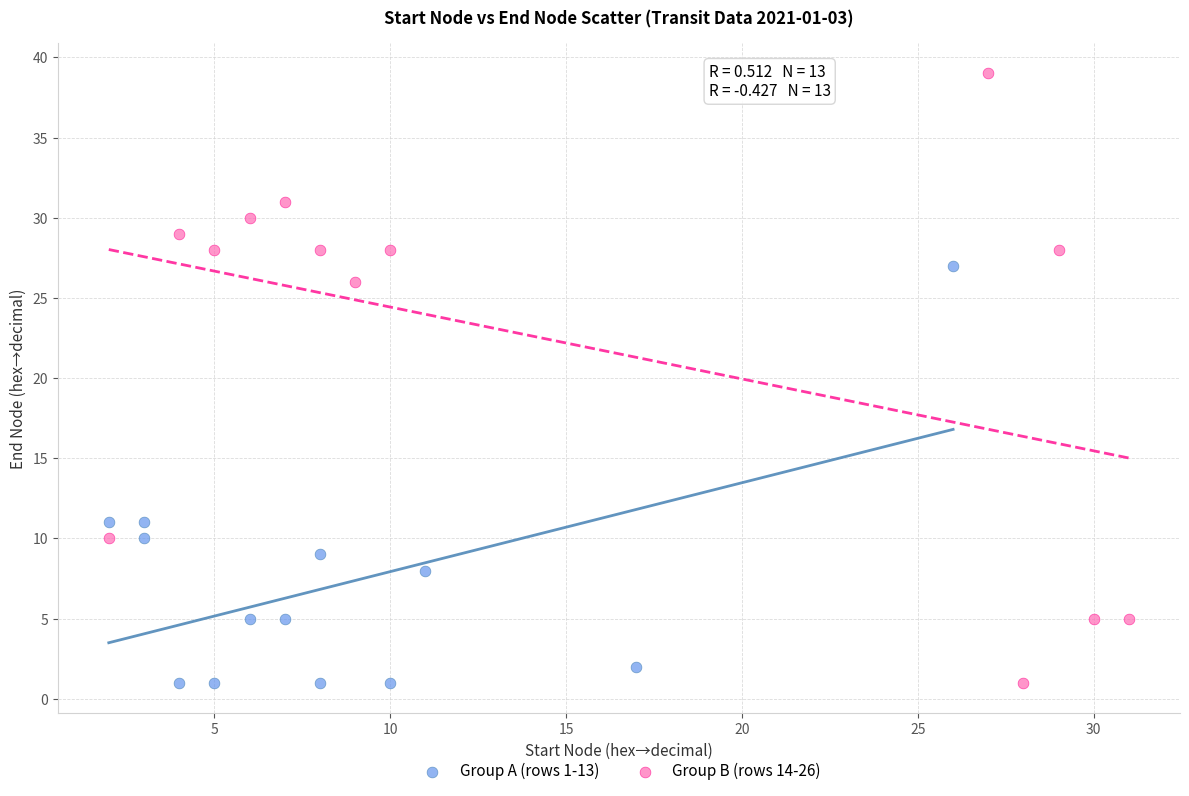

Which series has the widest spread of Y values?

Group B (rows 14-26)